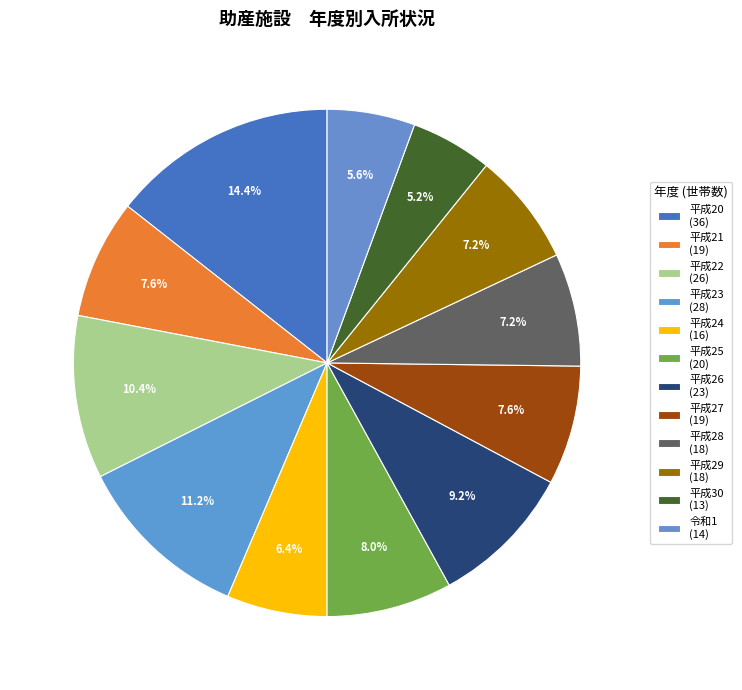

Which has a higher value, 令和1 or 平成23?

平成23